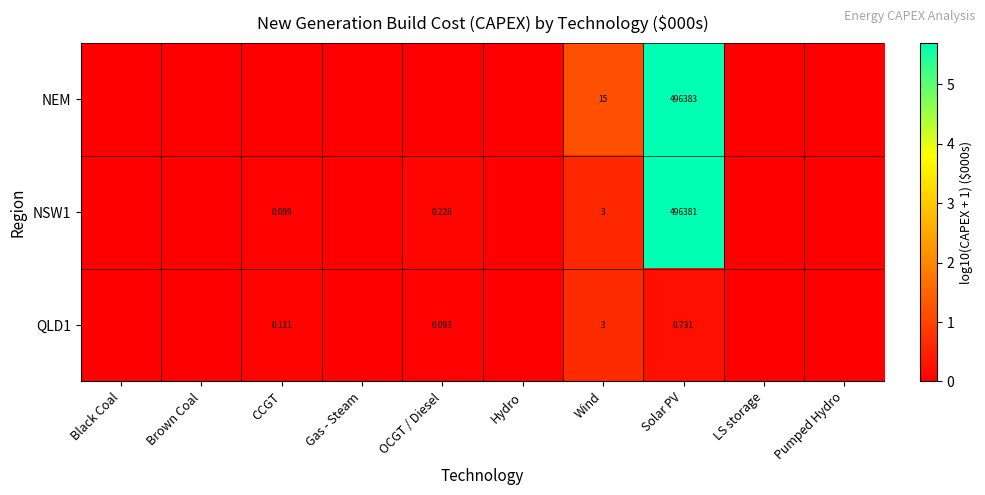

What is the sum of all NSW1 values?

6.4